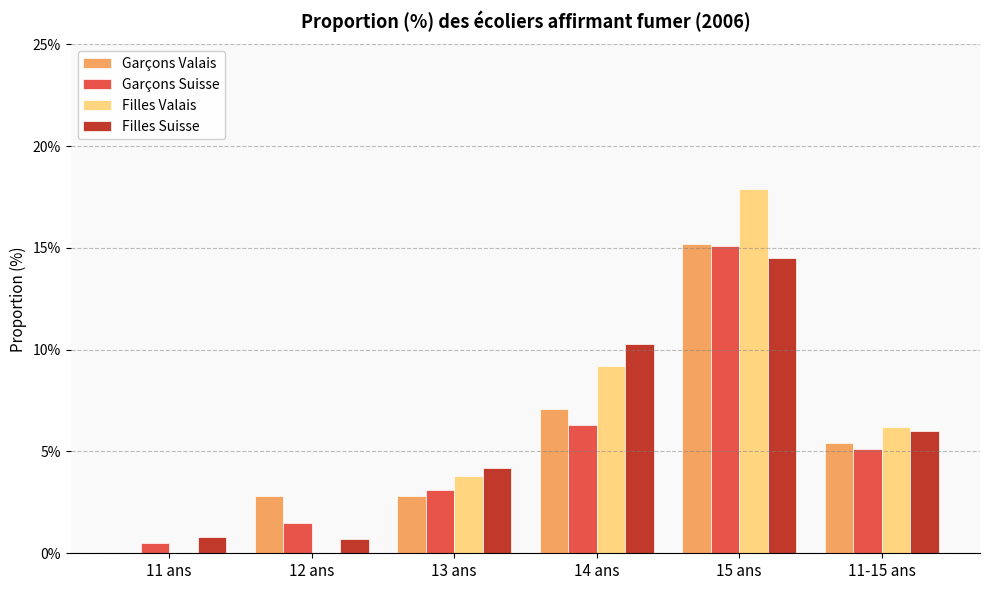

Reading left to right, transcribe all the data shown in this chart.

Garçons Valais: 0.0	0.0	0.0	0.1	0.2	0.1
Garçons Suisse: 0.0	0.0	0.0	0.1	0.2	0.1
Filles Valais: 0.0	0.0	0.0	0.1	0.2	0.1
Filles Suisse: 0.0	0.0	0.0	0.1	0.1	0.1